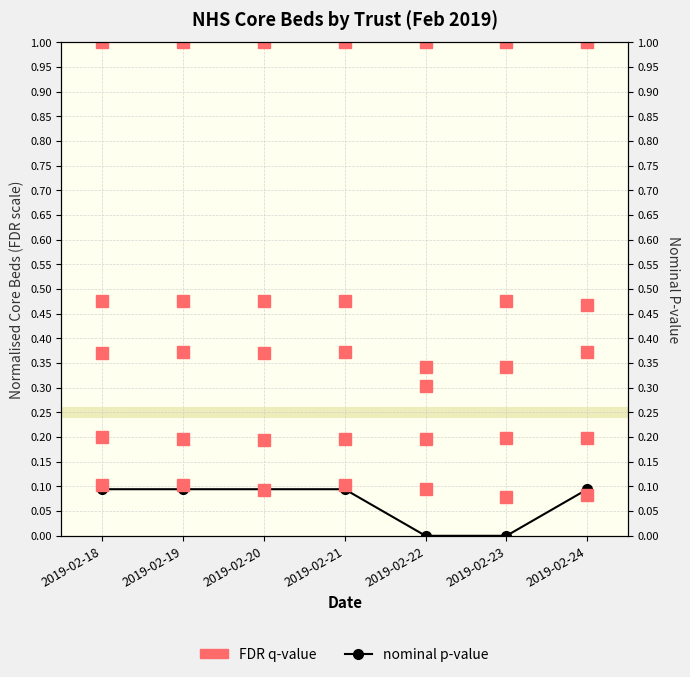

True or false: University Hospitals Birmingham and Barts Health NHS Trust intersect in this chart.

False